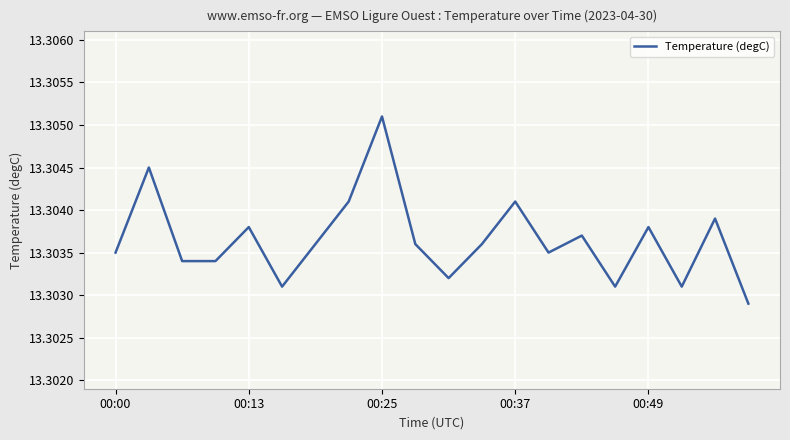

Is this an area chart (filled region under the line)?

No